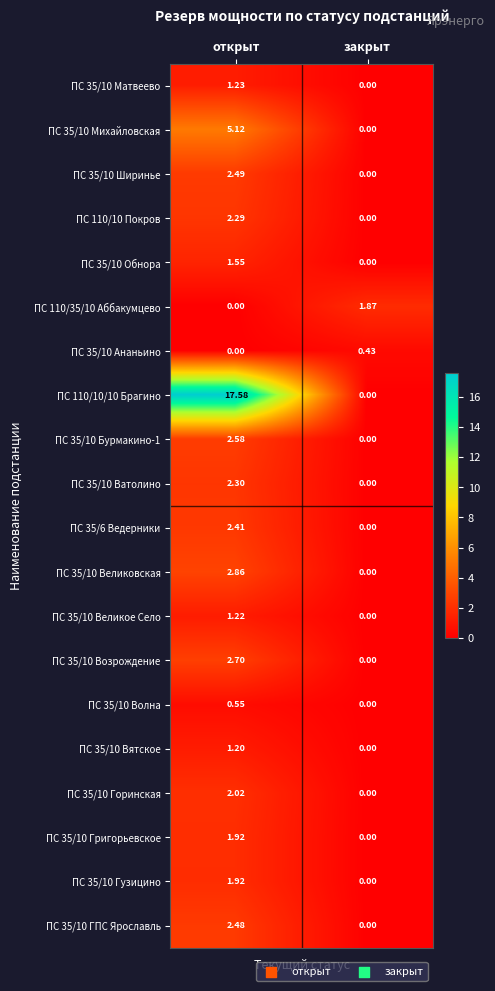

Which category has the highest value in the ПС 35/10 Возрождение series?

открыт